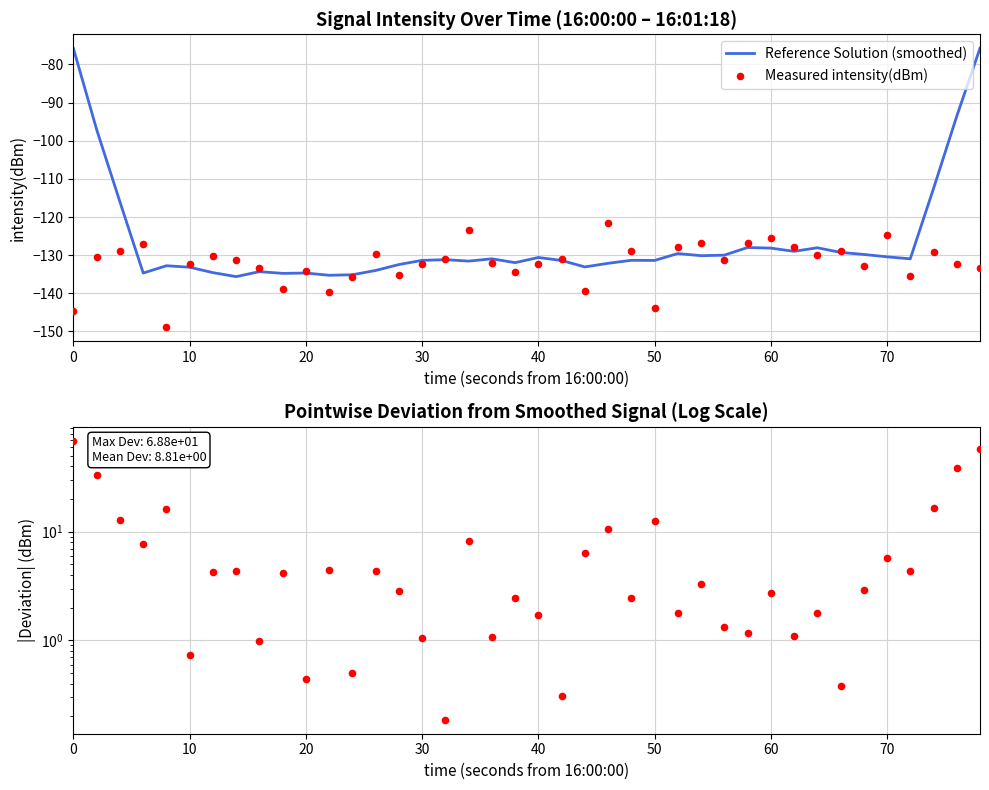

What is the minimum value for Reference Solution (smoothed)?

-135.6